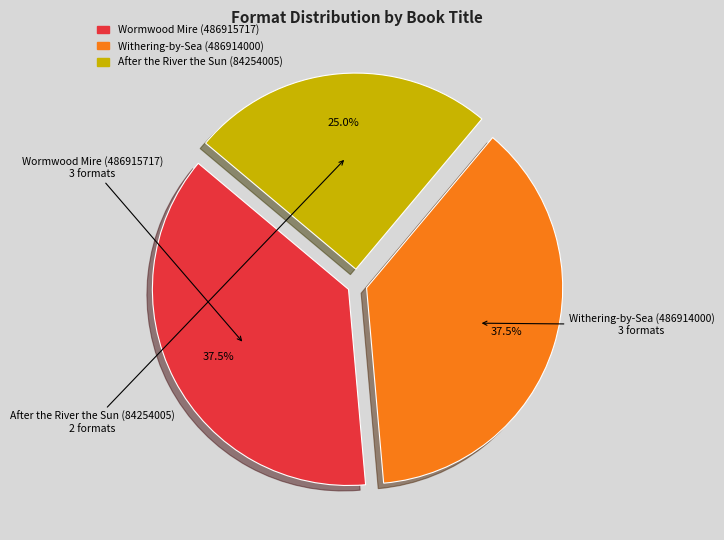

Which has a higher value, Wormwood Mire (486915717) or After the River the Sun (84254005)?

Wormwood Mire (486915717)